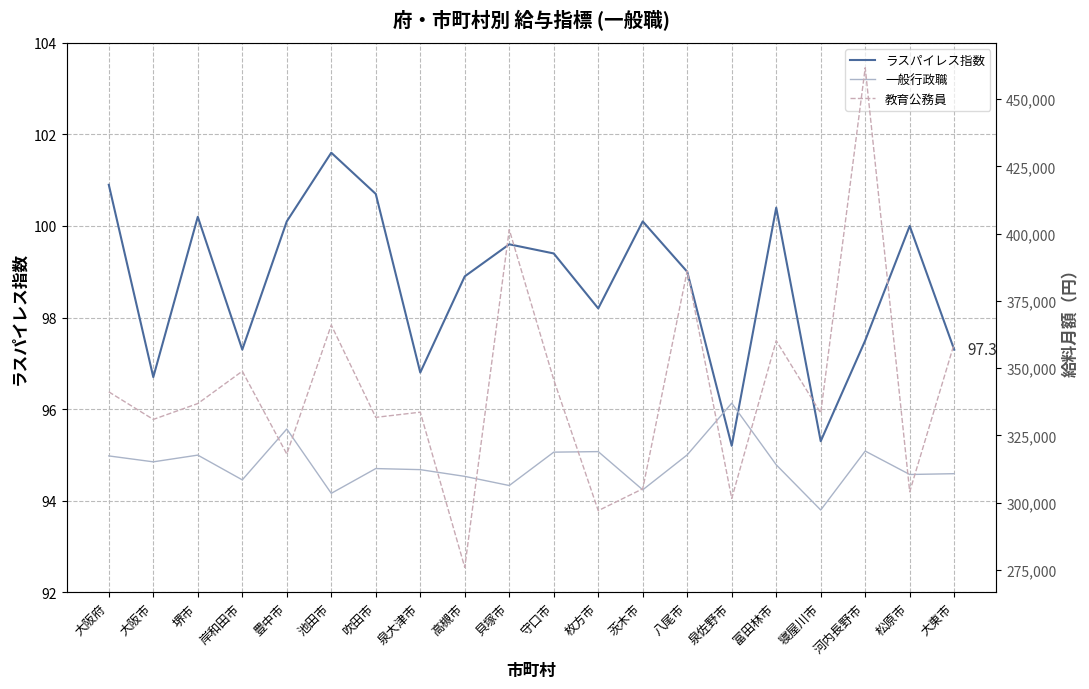

Reading left to right, what are all the values shown in this chart?

ラスパイレス指数: 大阪府=100.9	大阪市=96.7	堺市=100.2	岸和田市=97.3	豊中市=100.1	池田市=101.6	吹田市=100.7	泉大津市=96.8	高槻市=98.9	貝塚市=99.6	守口市=99.4	枚方市=98.2	茨木市=100.1	八尾市=99.0	泉佐野市=95.2	富田林市=100.4	寝屋川市=95.3	河内長野市=97.5	松原市=100.0	大東市=97.3
一般行政職: 大阪府=317400.0	大阪市=315200.0	堺市=317700.0	岸和田市=308500.0	豊中市=327400.0	池田市=303500.0	吹田市=312700.0	泉大津市=312300.0	高槻市=309800.0	貝塚市=306400.0	守口市=318800.0	枚方市=319000.0	茨木市=304800.0	八尾市=317800.0	泉佐野市=337000.0	富田林市=314100.0	寝屋川市=297300.0	河内長野市=319200.0	松原市=310500.0	大東市=310800.0
教育公務員: 大阪府=341199.0	大阪市=330960.0	堺市=336850.0	岸和田市=348872.0	豊中市=318117.0	池田市=366021.0	吹田市=331724.0	泉大津市=333650.0	高槻市=275997.0	貝塚市=401500.0	守口市=345700.0	枚方市=297066.0	茨木市=305187.0	八尾市=386200.0	泉佐野市=301600.0	富田林市=360213.0	寝屋川市=333319.0	河内長野市=461600.0	松原市=304094.0	大東市=359114.0